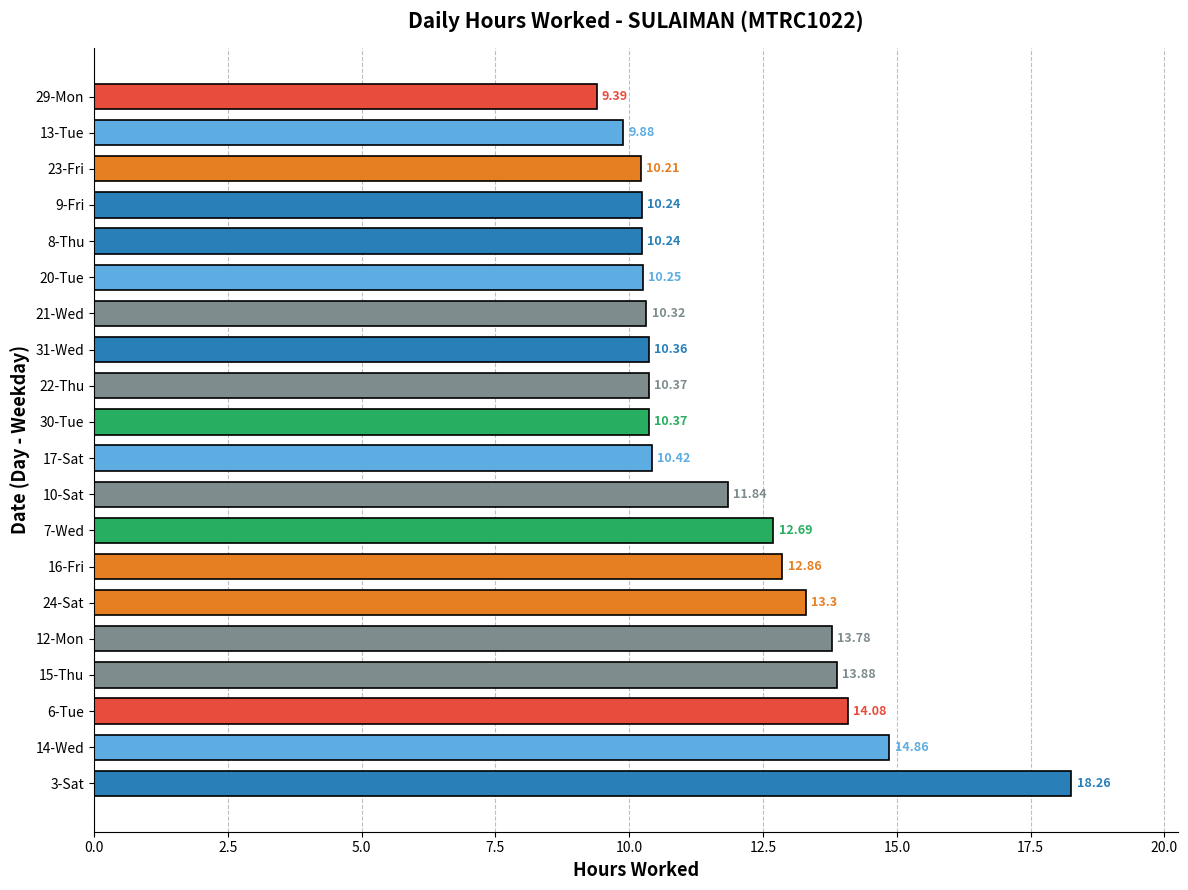

Which label corresponds to the smallest value in the chart?

29-Mon